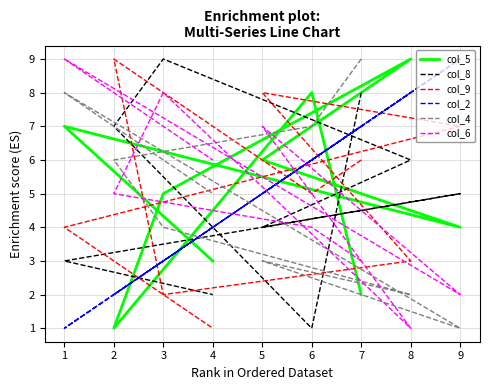

Between 9 and 2, which is larger?

9